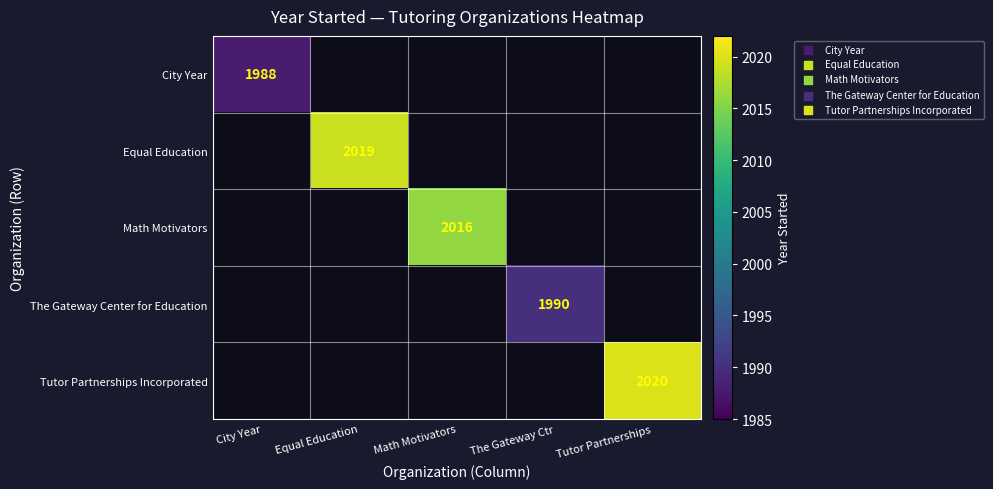

The Tutor Partnerships Incorporated series shows 1268 at Tutor Partnerships. True or false?

False